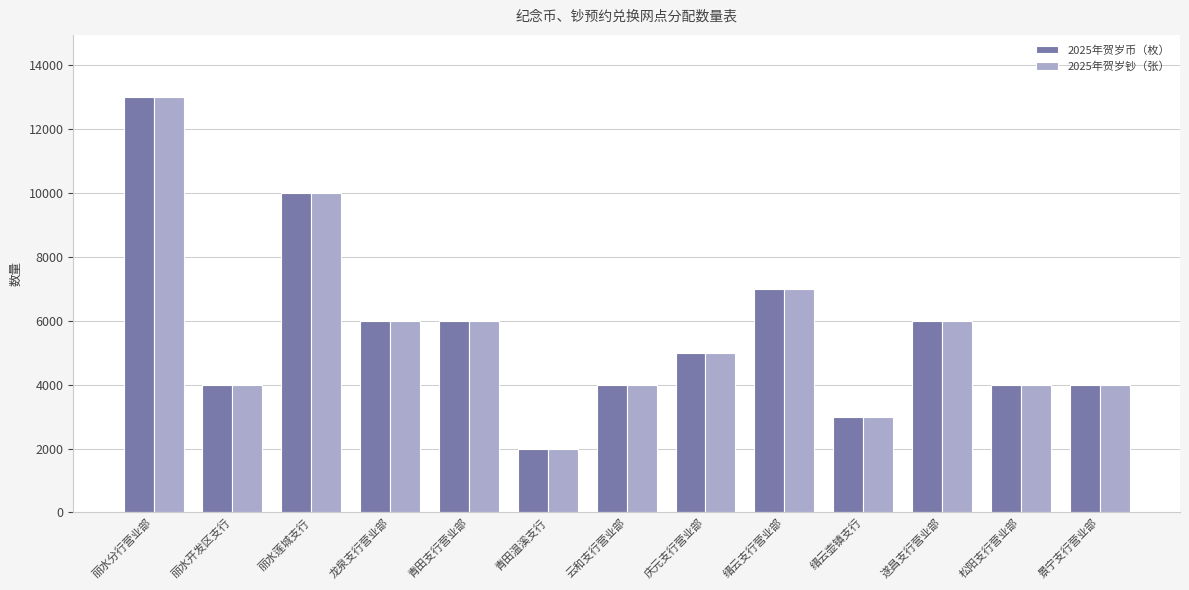

Which category has the lowest value in the 2025年贺岁币（枚） series?

青田温溪支行